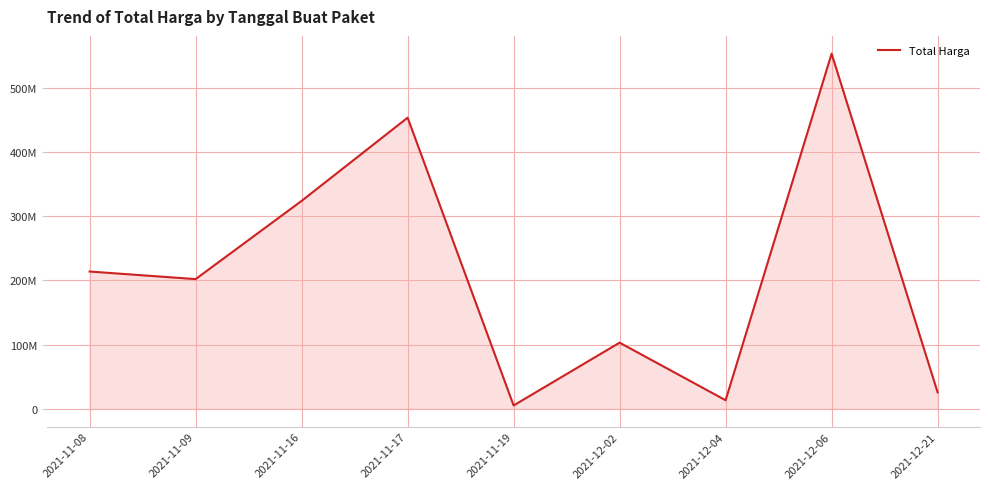

What is the label of the 2nd point from the left?

2021-11-09